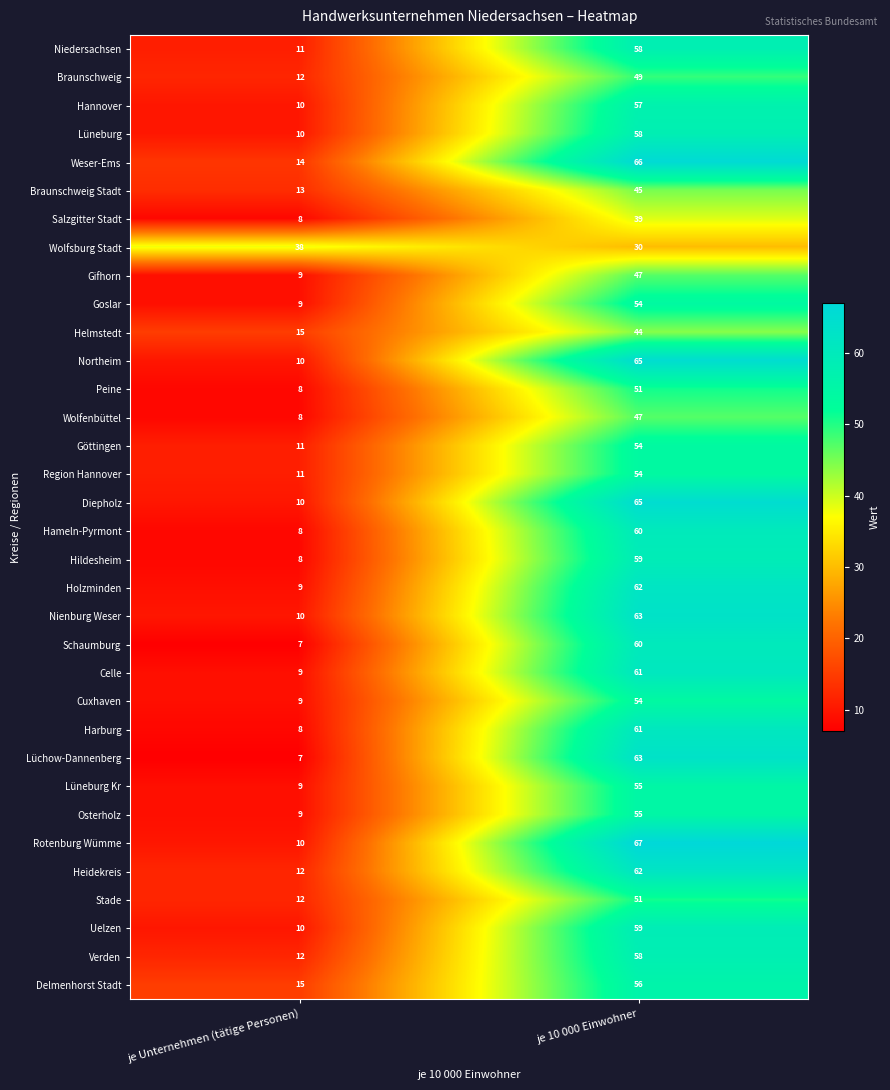

Rank the categories by Osterholz value from highest to lowest.

je 10 000 Einwohner, je Unternehmen (tätige Personen)